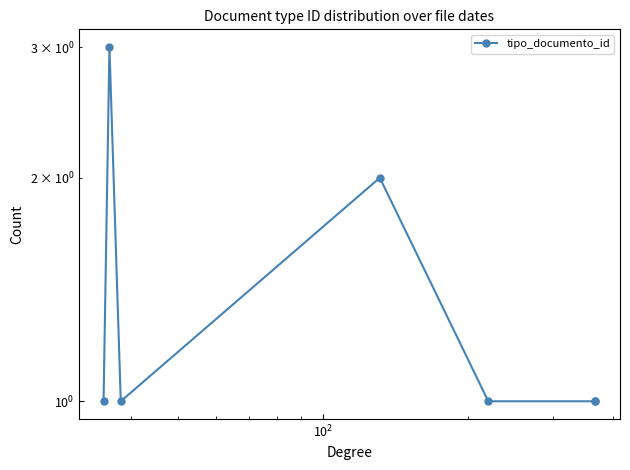

Count the number of values greater than 1.

2